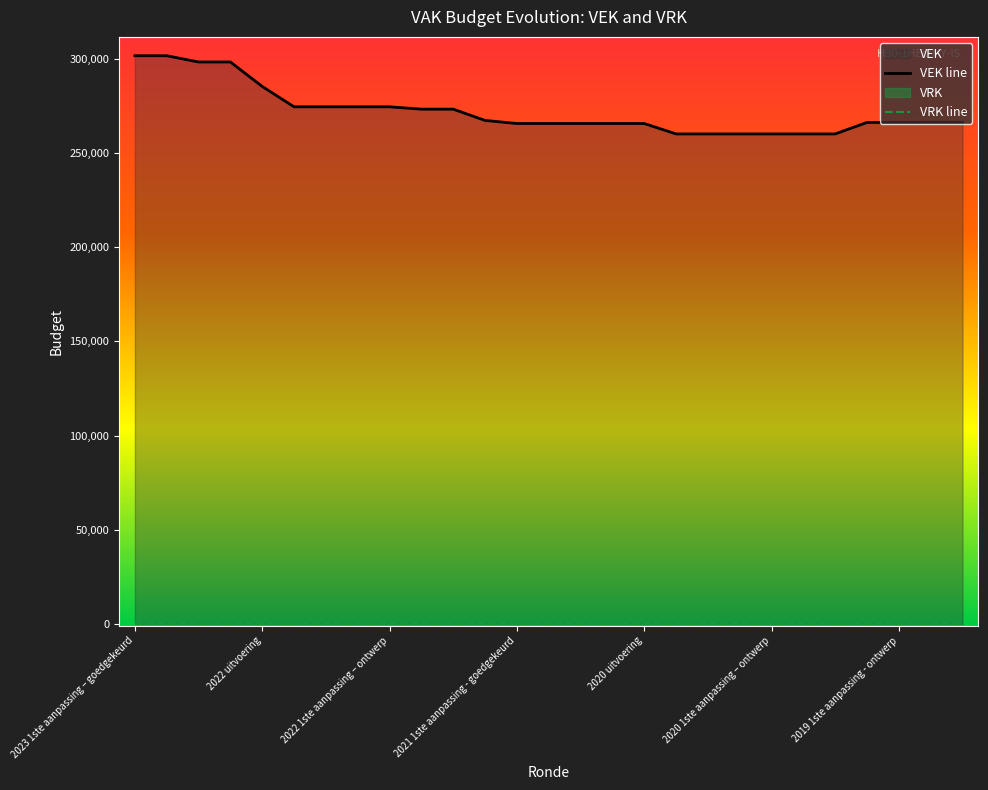

Does the chart have visible grid lines?

No